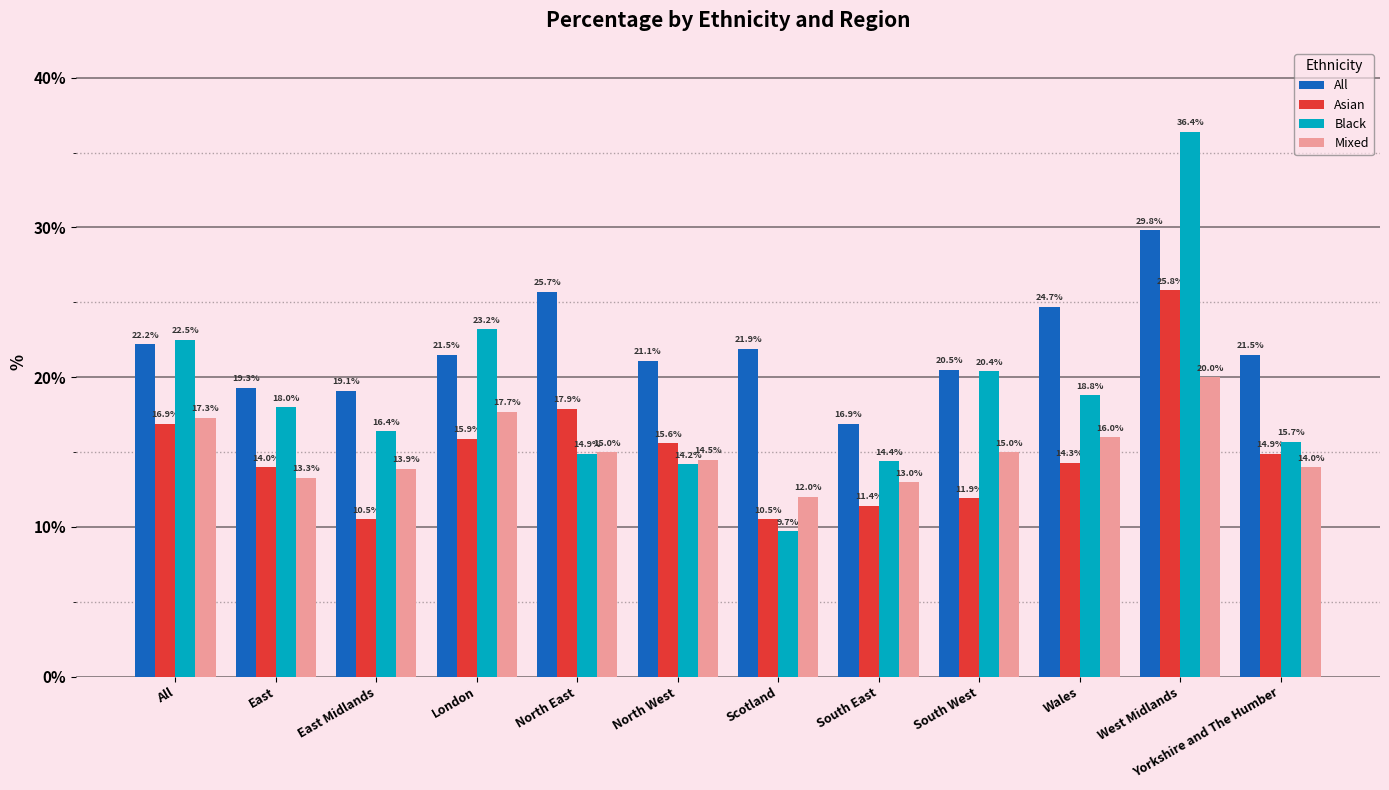

Reading left to right, extract all data points from this chart.

All: All=22.2	East=19.3	East Midlands=19.1	London=21.5	North East=25.7	North West=21.1	Scotland=21.9	South East=16.9	South West=20.5	Wales=24.7	West Midlands=29.8	Yorkshire and The Humber=21.5
Asian: All=16.9	East=14.0	East Midlands=10.5	London=15.9	North East=17.9	North West=15.6	Scotland=10.5	South East=11.4	South West=11.9	Wales=14.3	West Midlands=25.8	Yorkshire and The Humber=14.9
Black: All=22.5	East=18.0	East Midlands=16.4	London=23.2	North East=14.9	North West=14.2	Scotland=9.7	South East=14.4	South West=20.4	Wales=18.8	West Midlands=36.4	Yorkshire and The Humber=15.7
Mixed: All=17.3	East=13.3	East Midlands=13.9	London=17.7	North East=15.0	North West=14.5	Scotland=12.0	South East=13.0	South West=15.0	Wales=16.0	West Midlands=20.0	Yorkshire and The Humber=14.0